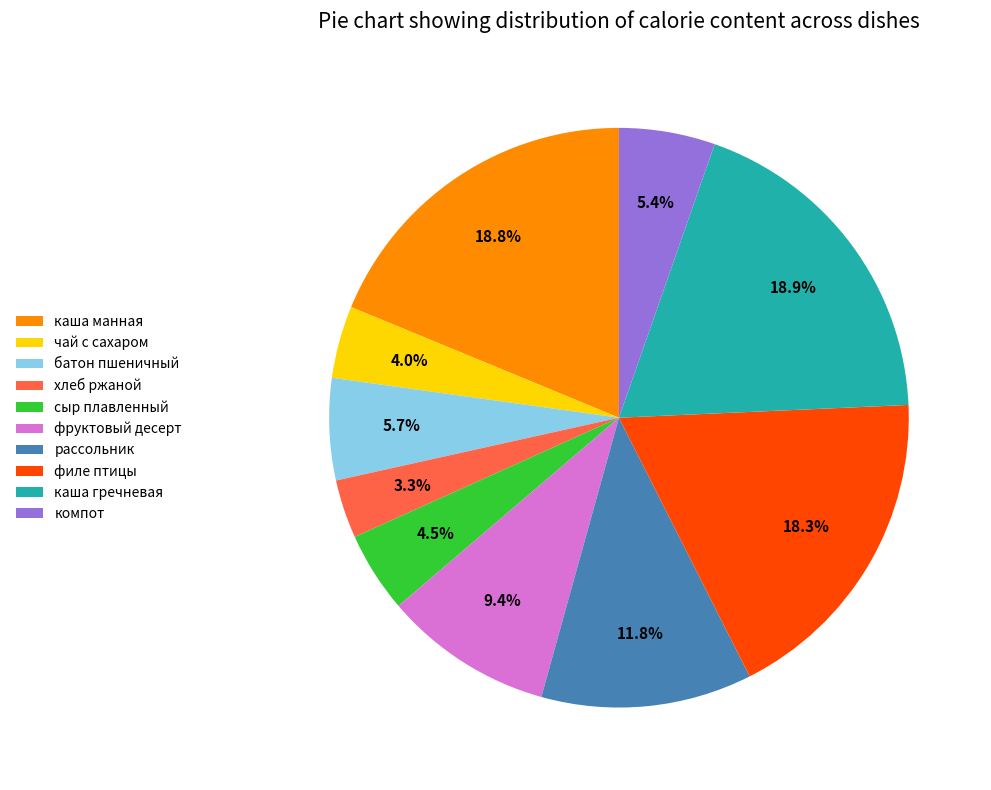

Between сыр плавленный and рассольник, which is larger?

рассольник